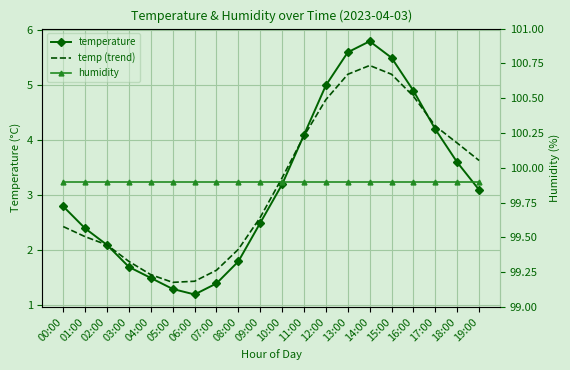

How many values in the temp (trend) series exceed 3?

10